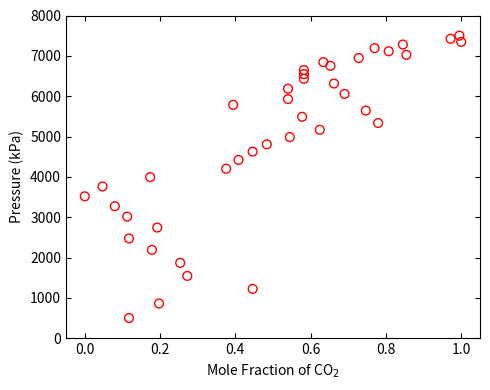

What is the range of Y values (max minus min)?

7000.0